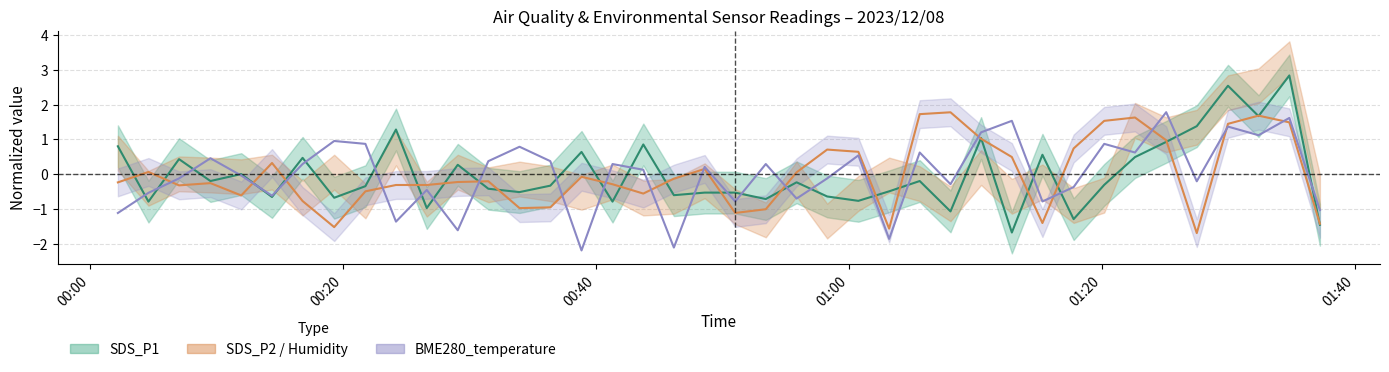

Is the value of SDS_P1 at 27 greater than the value of BME280_temperature at 12?

No